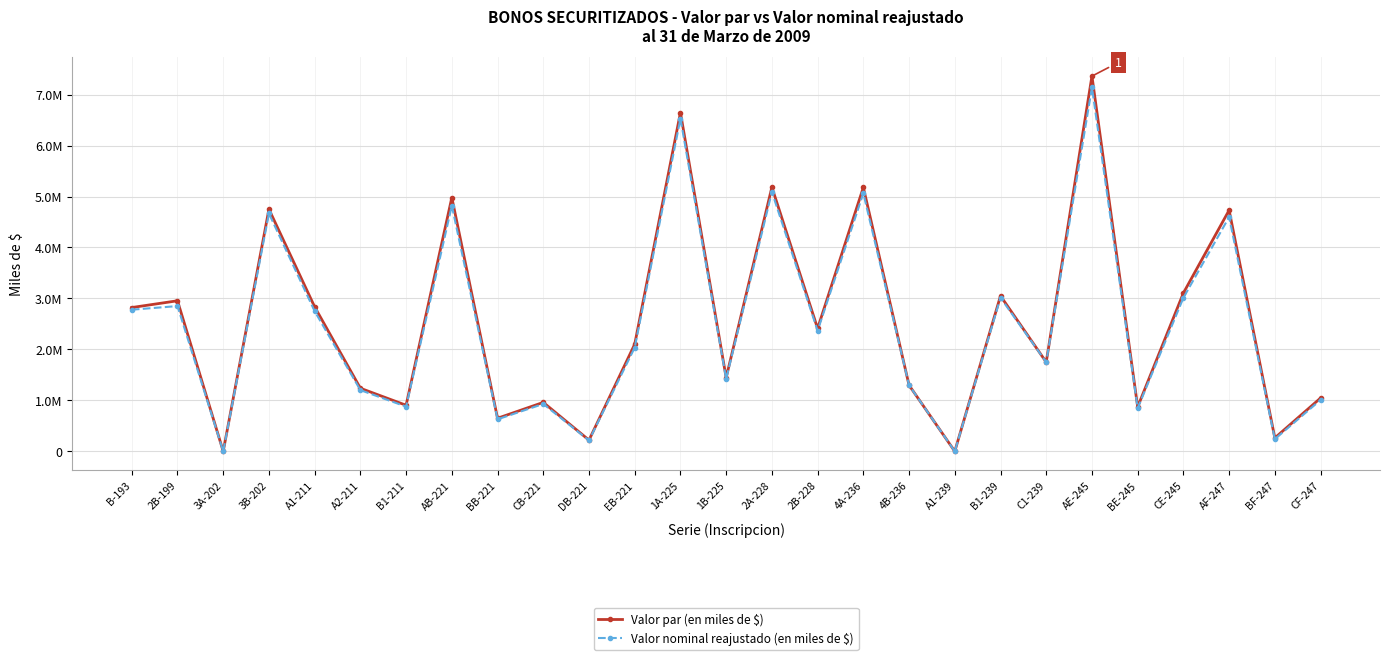

True or false: Valor par (en miles de $) and Valor nominal reajustado (en miles de $) intersect in this chart.

False